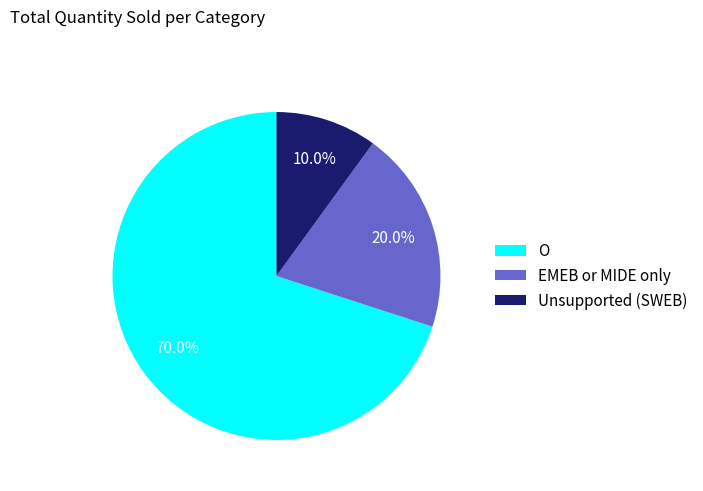

What is the ratio of the value at O to the value at EMEB or MIDE only?

3.5